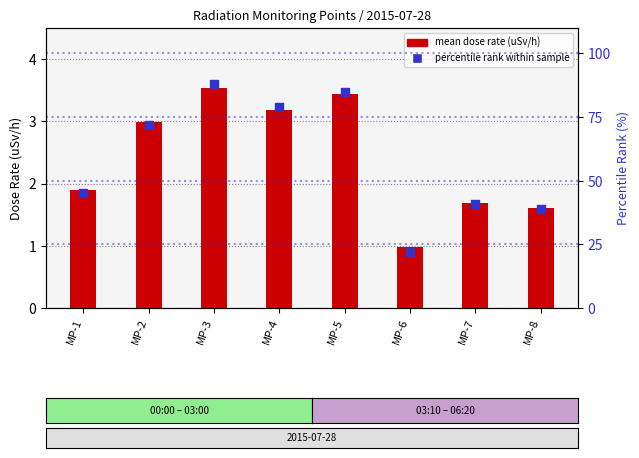

What is the total value across all series at MP-7?

42.7